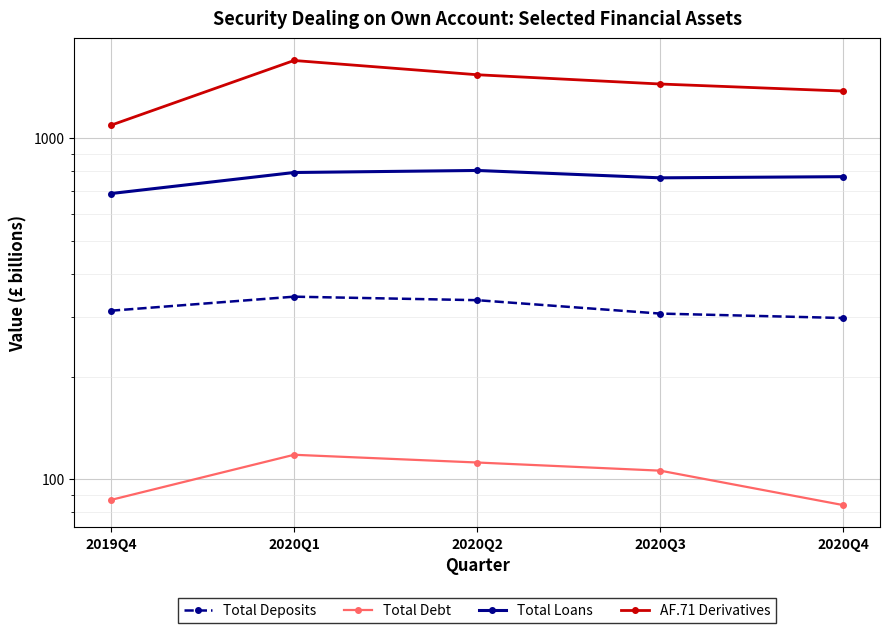

Rank the series by their average value, from highest to lowest.

AF.71 Derivatives, Total Loans, Total Deposits, Total Debt